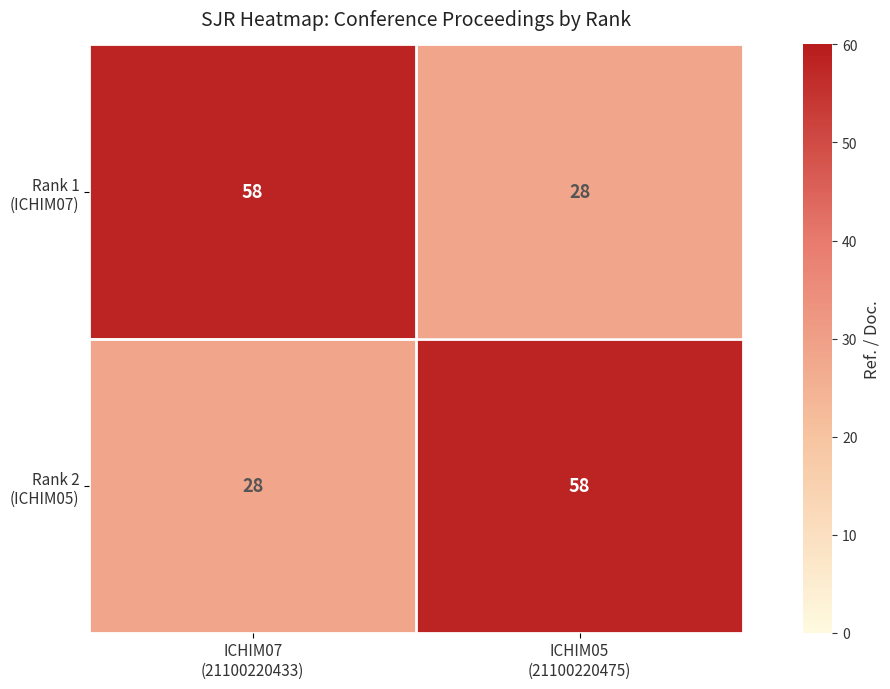

What is the minimum value shown in the chart?

28